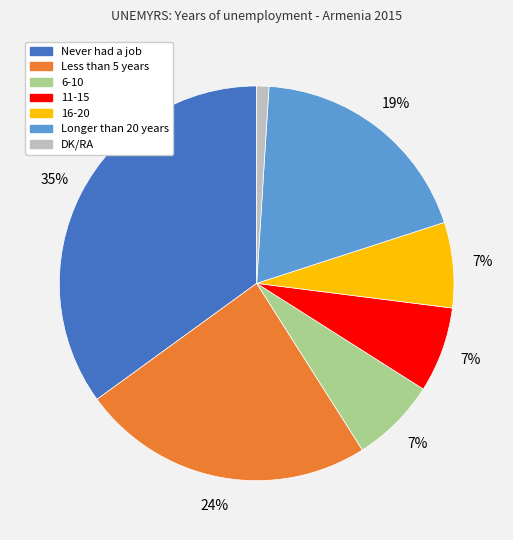

Does 11-15 represent more than half of the total?

No